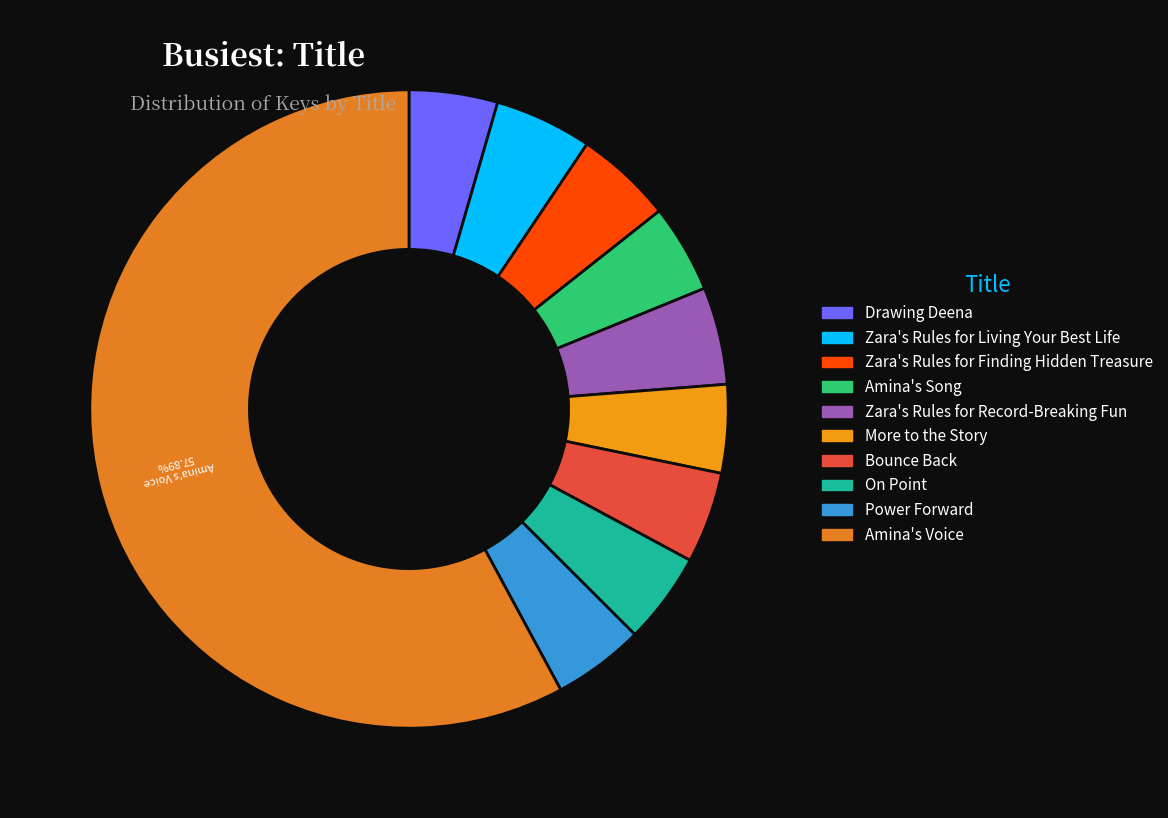

What is the change in value from Drawing Deena to Zara's Rules for Record-Breaking Fun?

+16420198